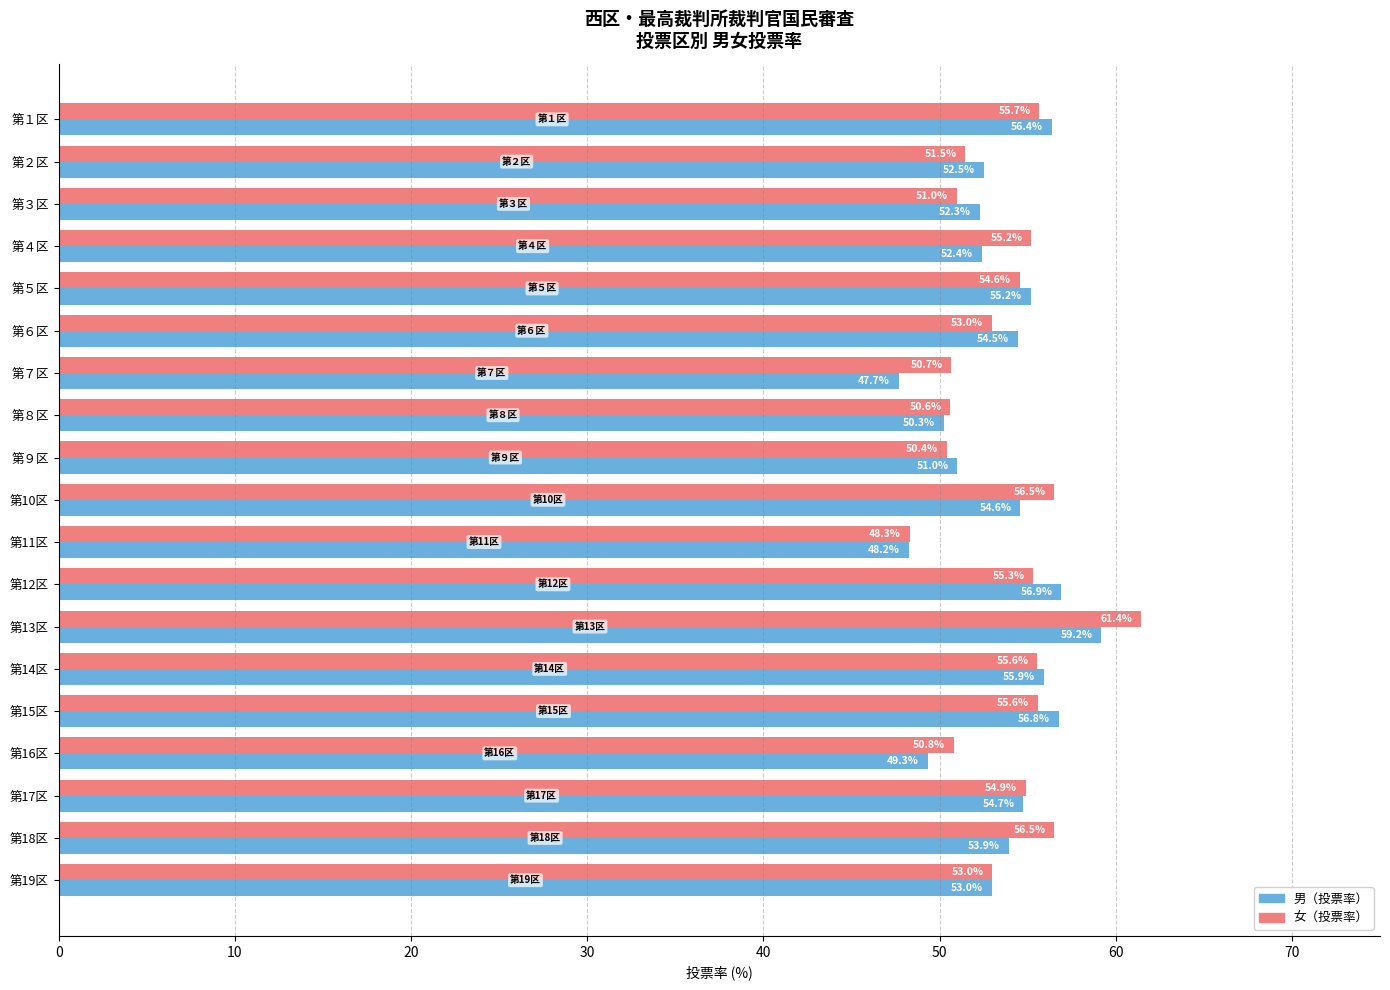

How many data points does each series have?

19